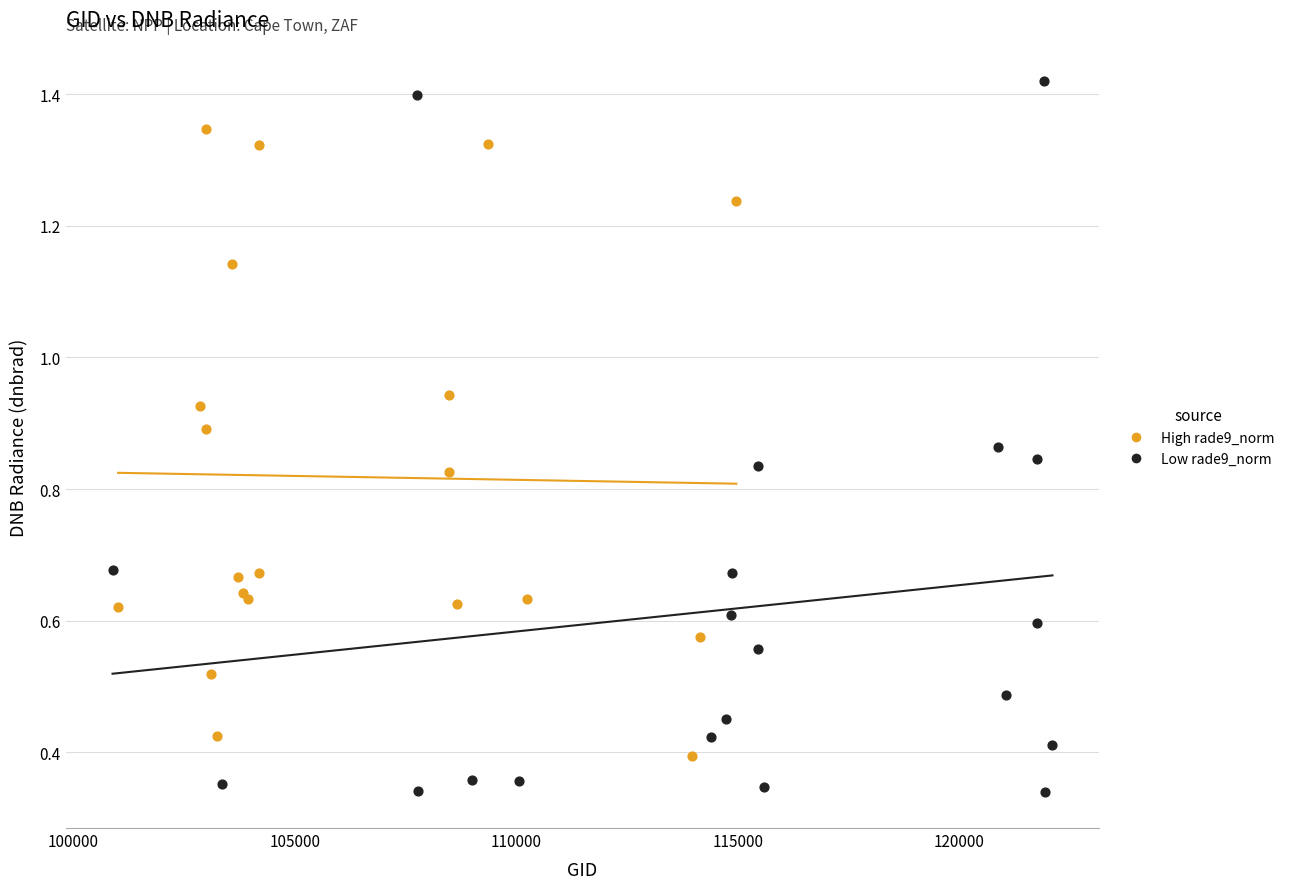

Which series reaches the maximum Y coordinate?

Low rade9_norm